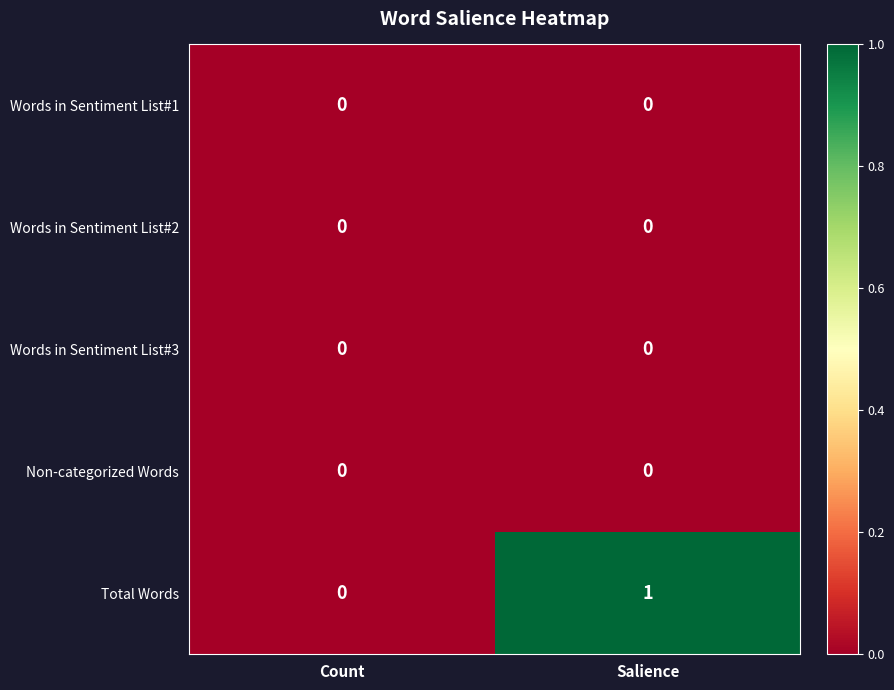

Which series changed the most between Count and Salience?

Total Words